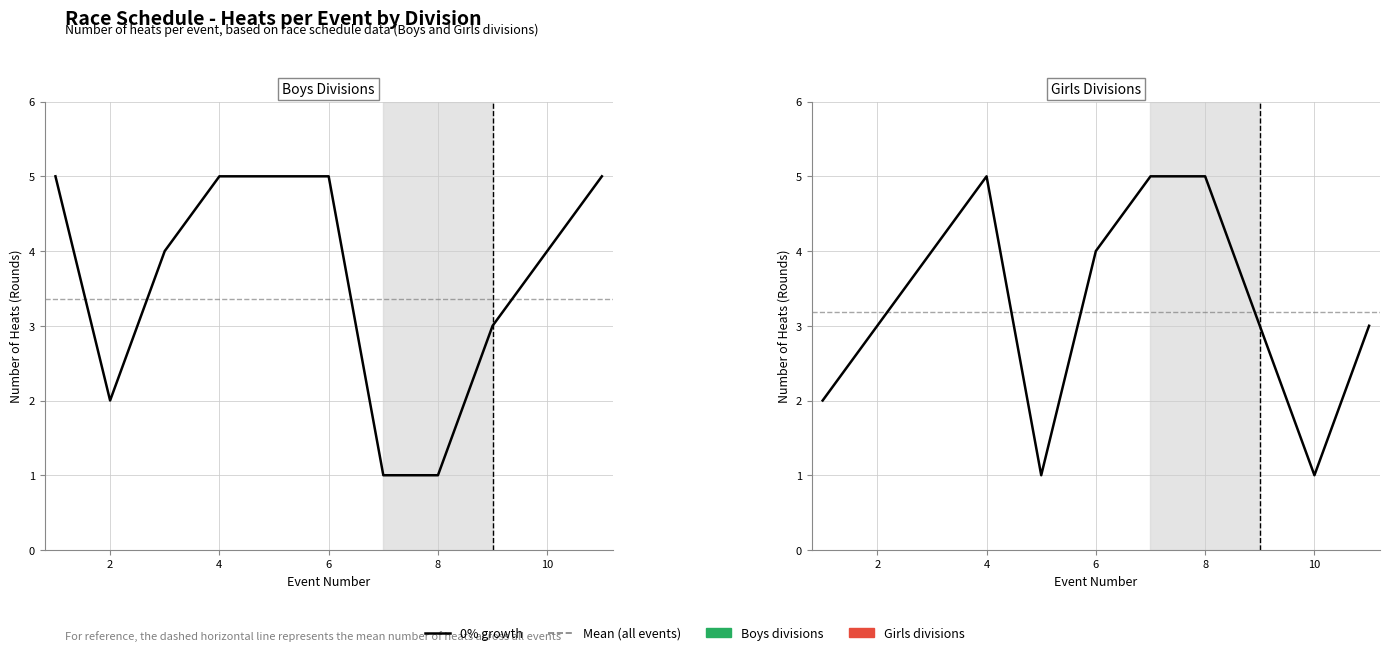

What is the difference between the maximum and minimum values in the Boys series?

4